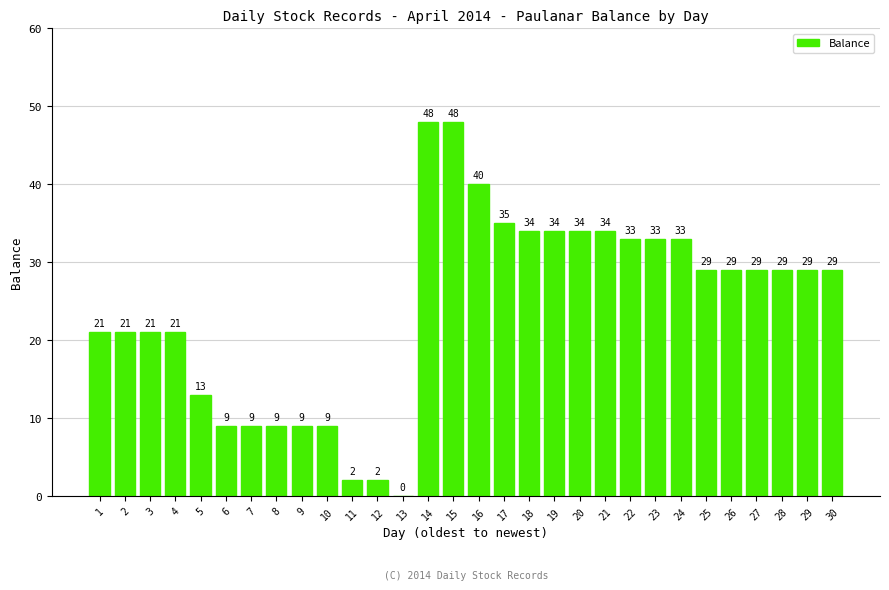

Count the number of data series in this chart.

1